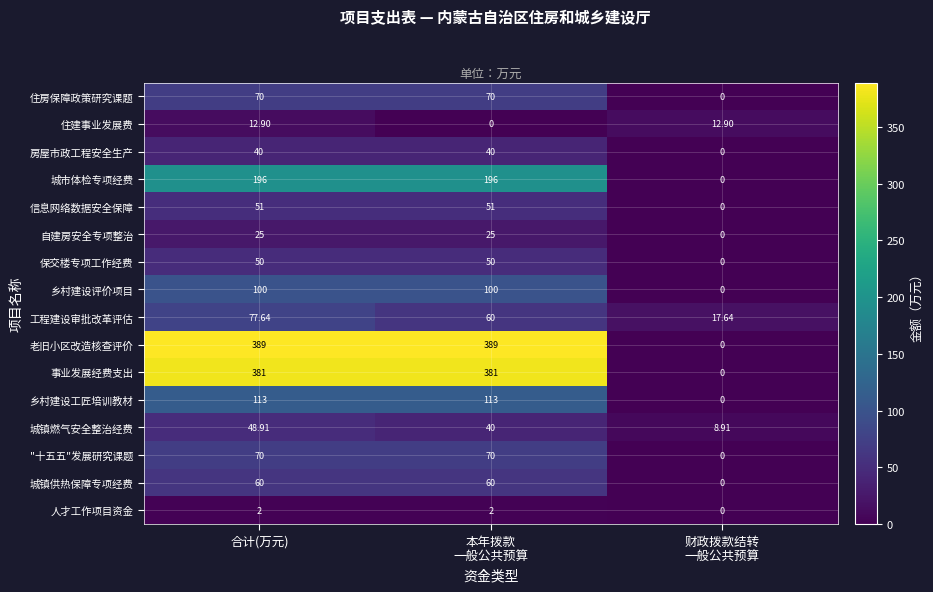

At which category is the sum across all series the highest?

合计(万元)